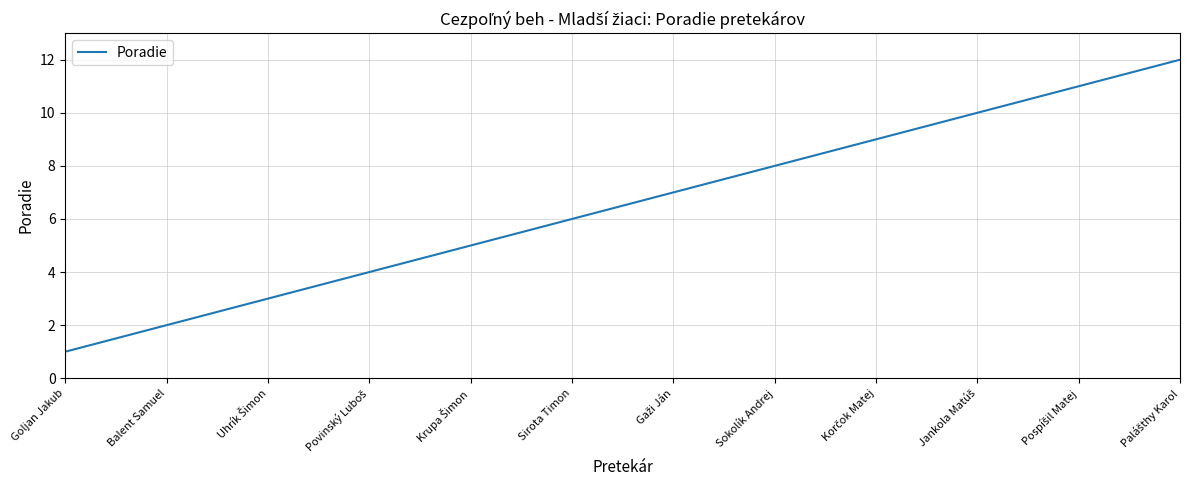

True or false: the data has more than 2 interior local peaks.

False